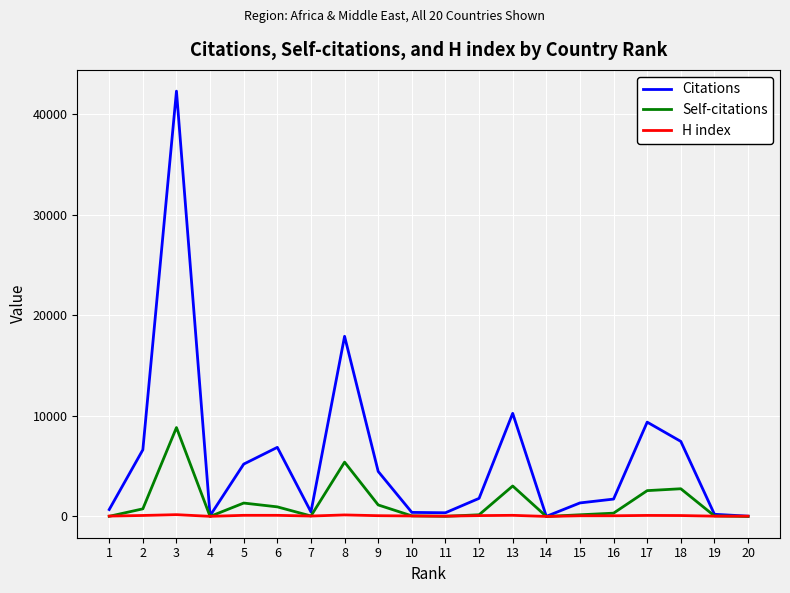

Rank the series by their maximum value, from highest to lowest.

Citations, Self-citations, H index